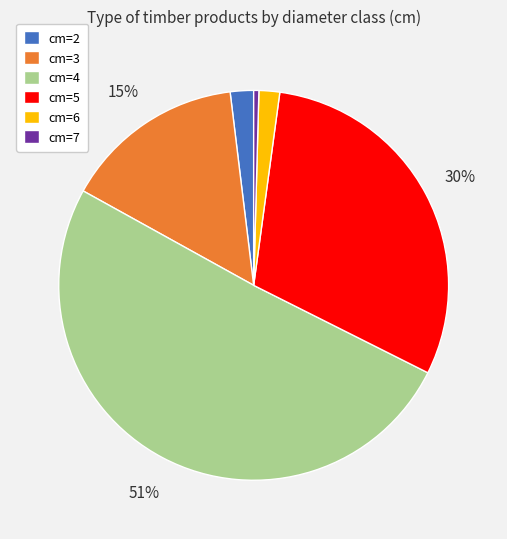

Does any single category account for the majority?

Yes